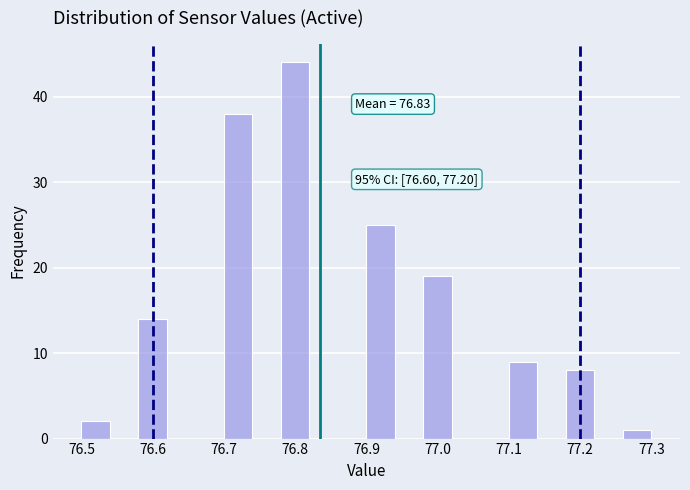

Over which range of the x-axis is the bar tallest?

76.78 to 76.82